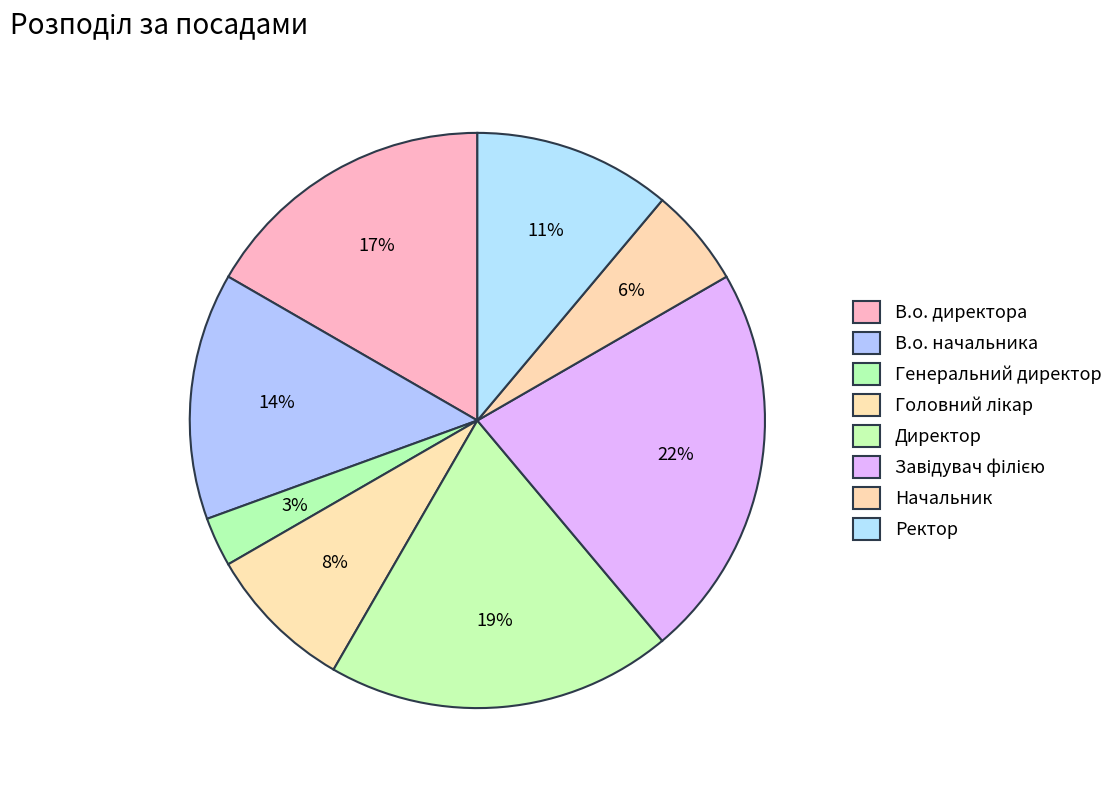

How many slices are in this pie chart?

8